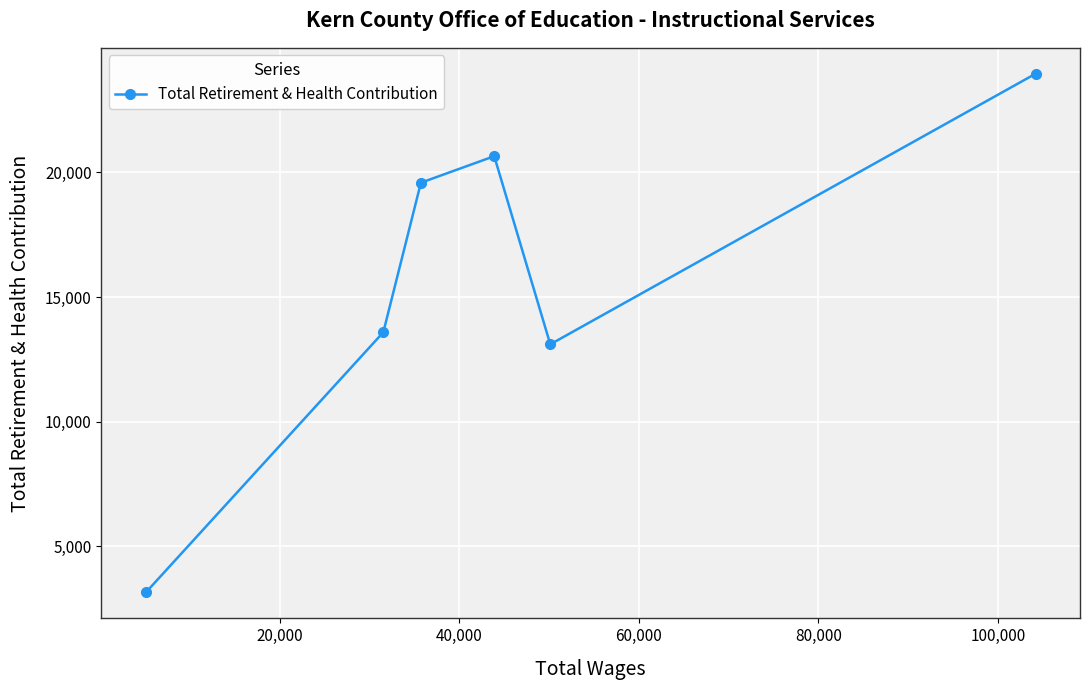

Reading left to right, list all the values displayed in this chart.

3154	13590	19589	20653	13107	23959